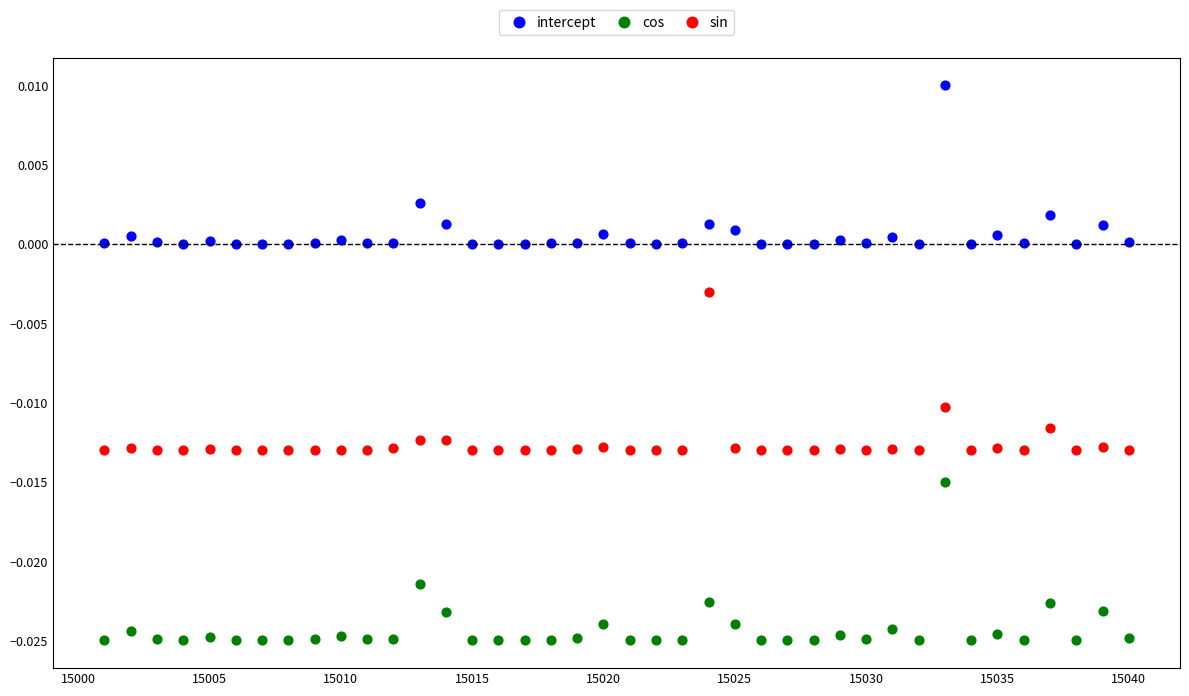

What is the X range (max minus min) for the scatter plot?

39.0